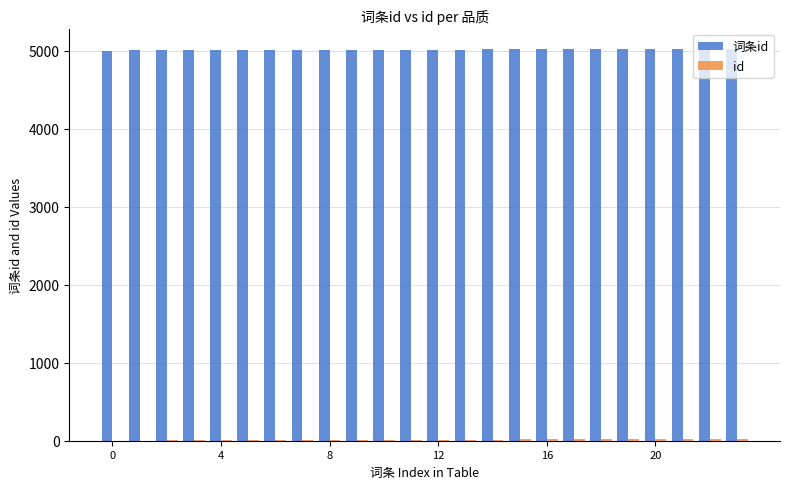

How many groups of bars are there?

24